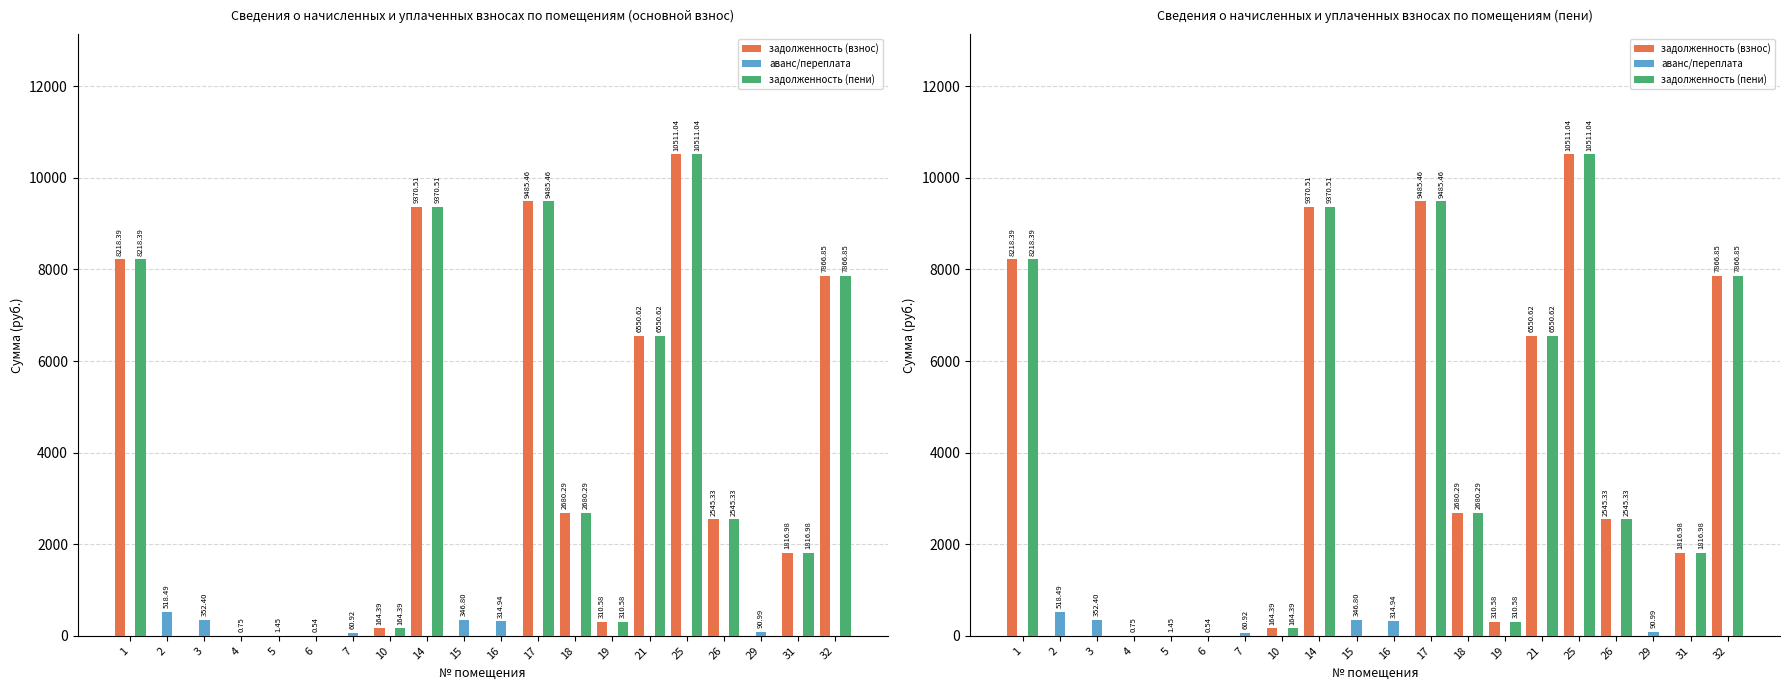

What are all the series names shown in the legend?

задолженность (взнос), аванс/переплата, задолженность (пени)